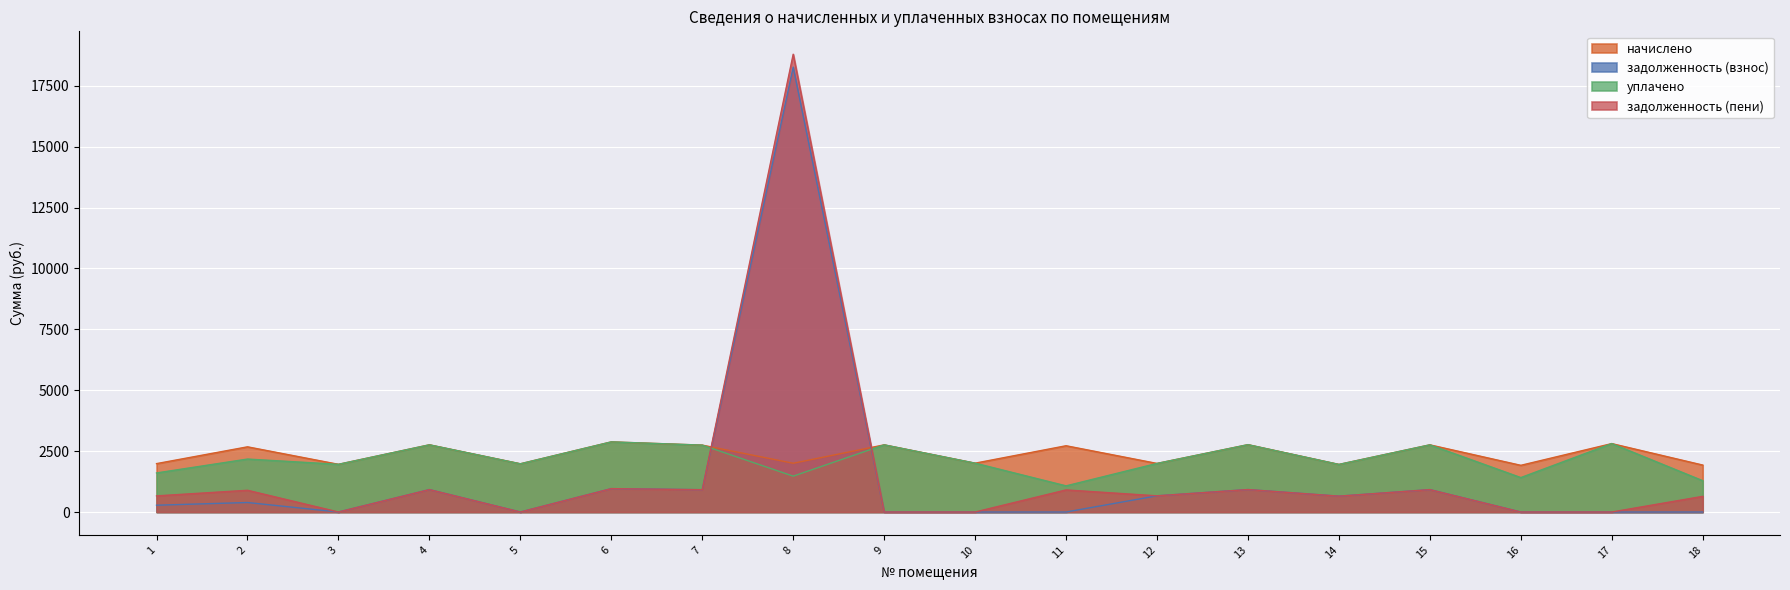

True or false: задолженность (пени) and задолженность (взнос) cross at least once.

False